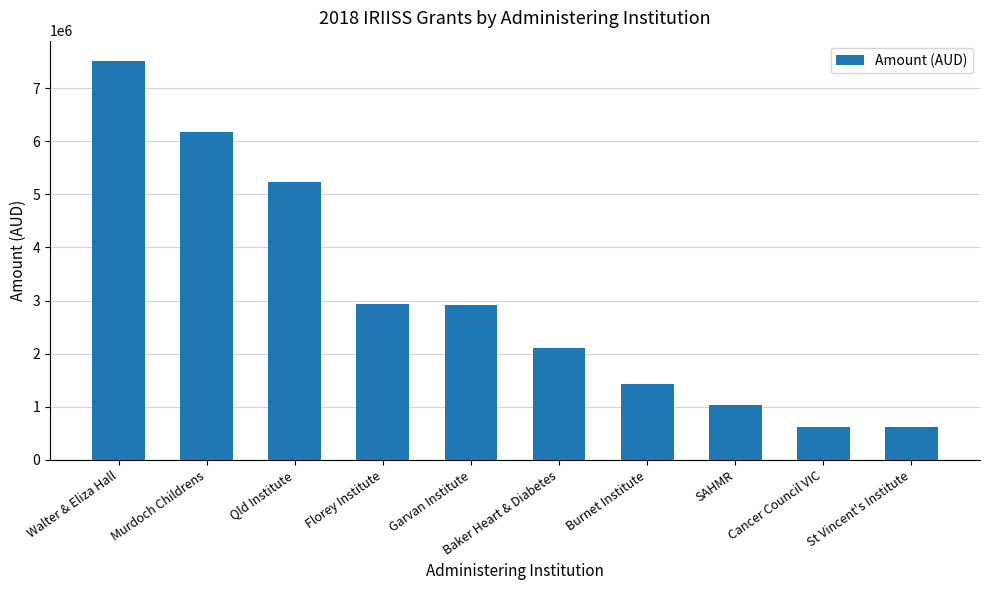

What is the greatest value displayed?

7516377.7